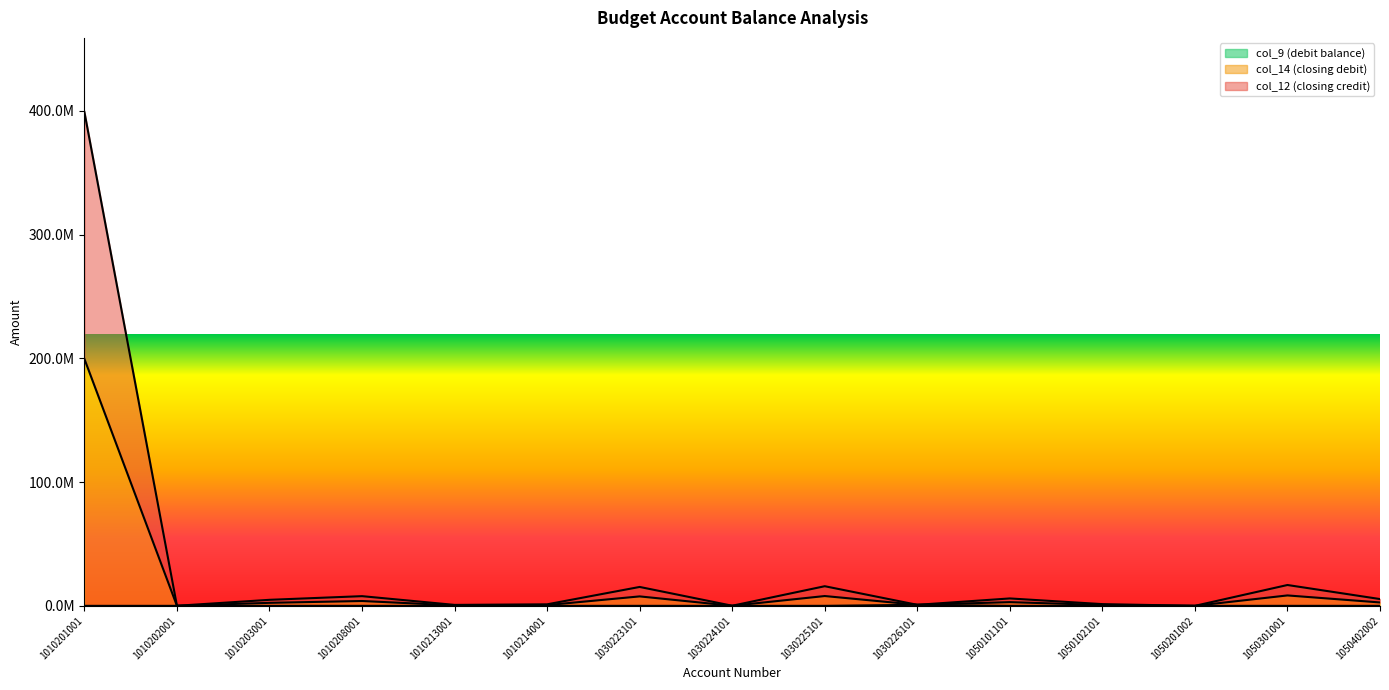

Is it true that col_9 equals 0.0 at 1010214001?

True